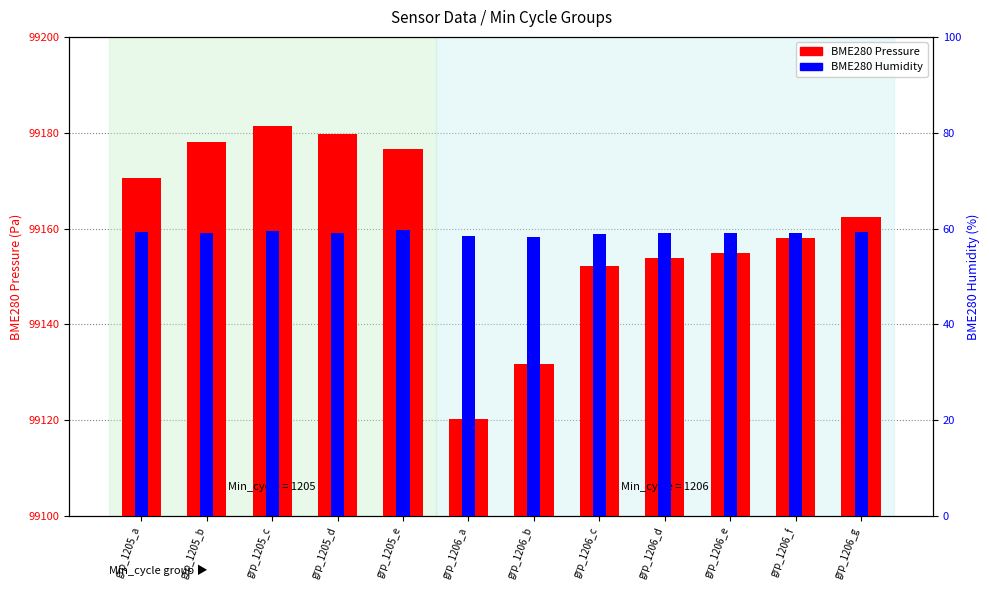

What value does the BME280 Humidity series have at grp_1206_c?

59.0